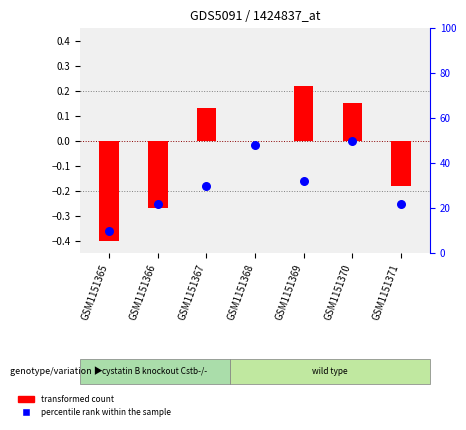

At how many categories does at least one series exceed 44?

2